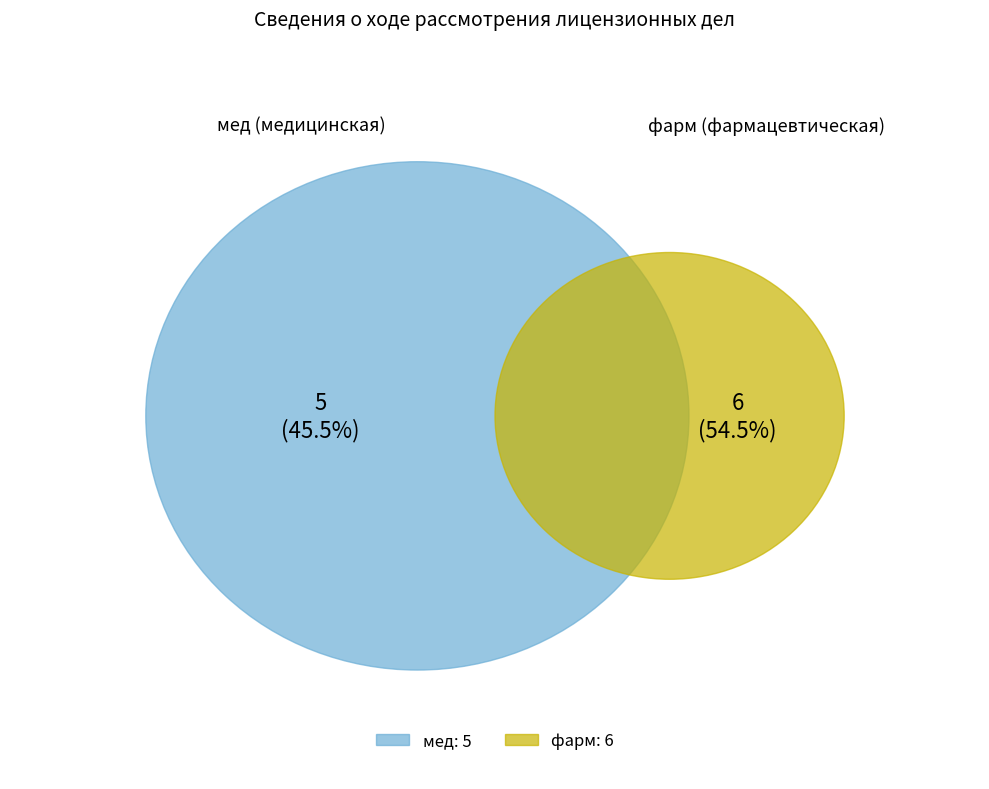

To the nearest percent, what percentage of the pie is мед?

45%